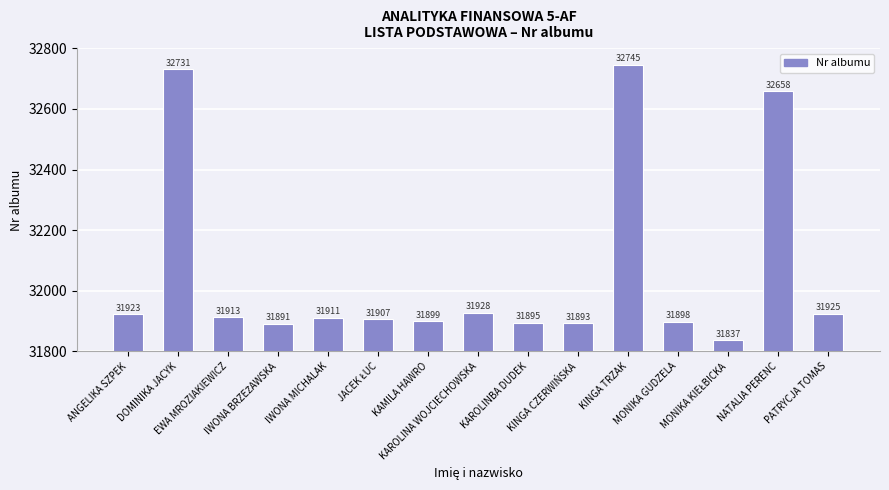

What value does the data have at KAROLINBA DUDEK?

31895